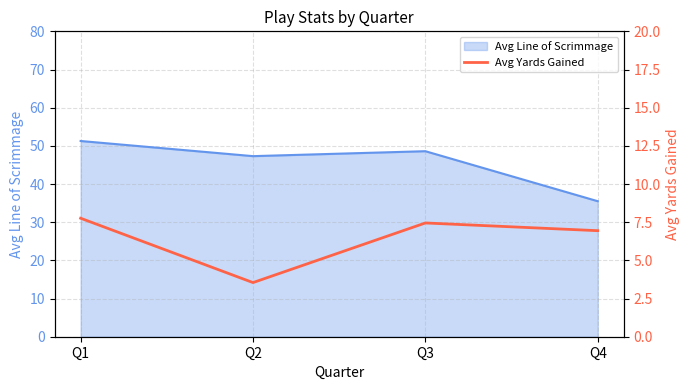

How many data points does each series have?

4